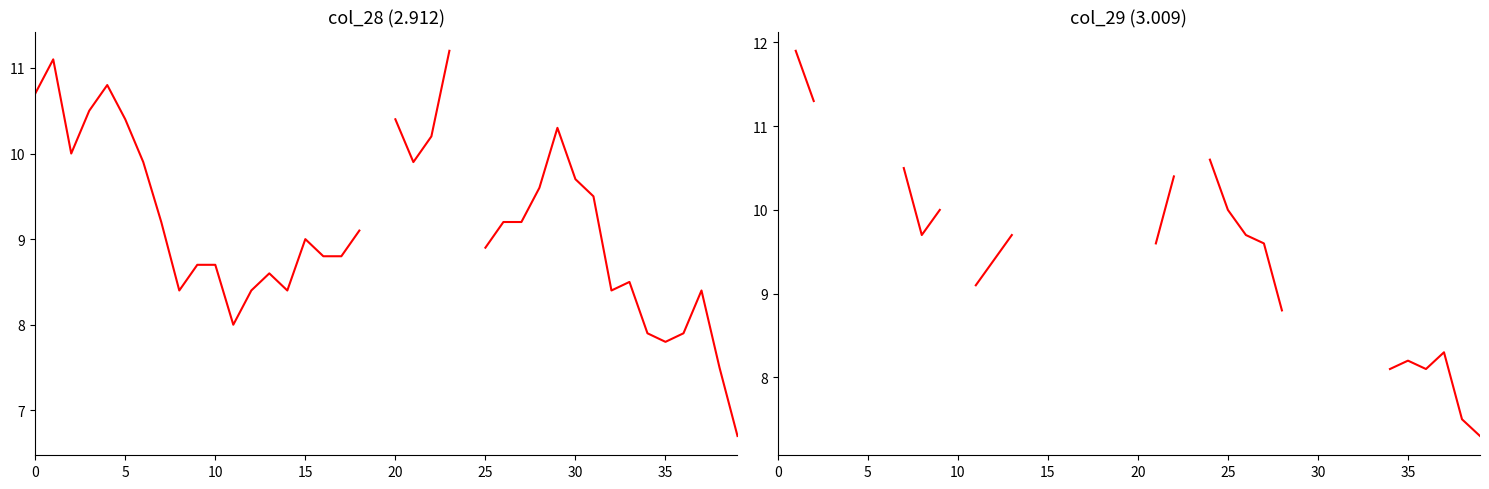

Between which two adjacent categories do col_29 (3.009) and col_28 (2.912) first intersect?

21 and 22